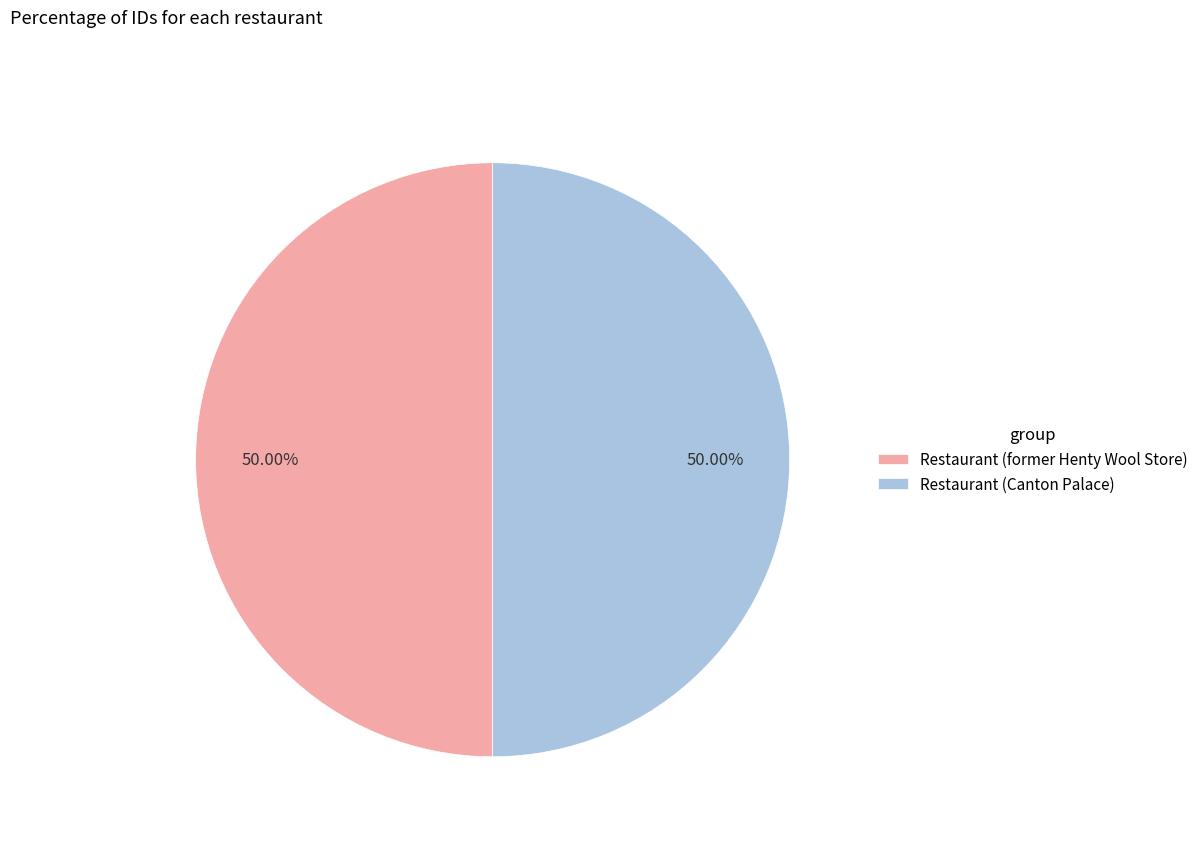

Combined, do Restaurant (former Henty Wool Store) and Restaurant (Canton Palace) account for over 50%?

Yes